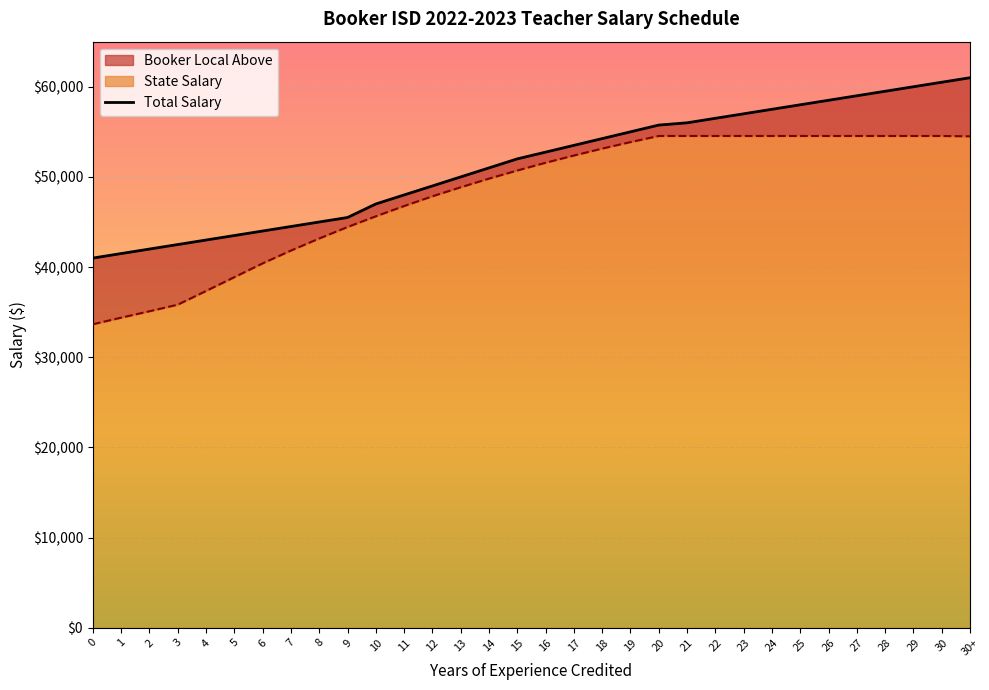

Does the chart display data point markers on the line(s)?

No